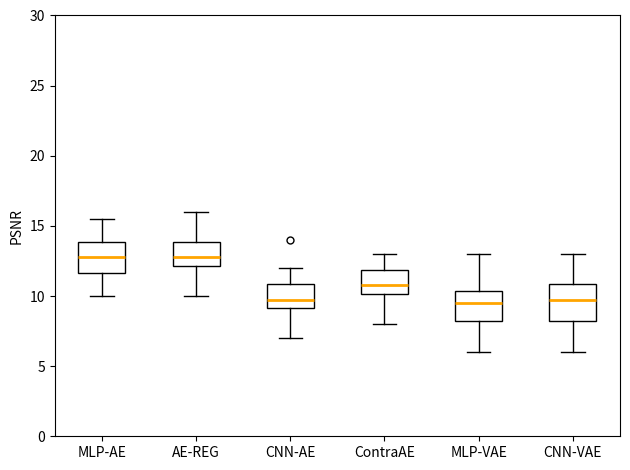

Where does the upper whisker of the box for MLP-AE end on the y-axis? The values are not printed on the chart, so give them approximately, as read against the axis.

15.5